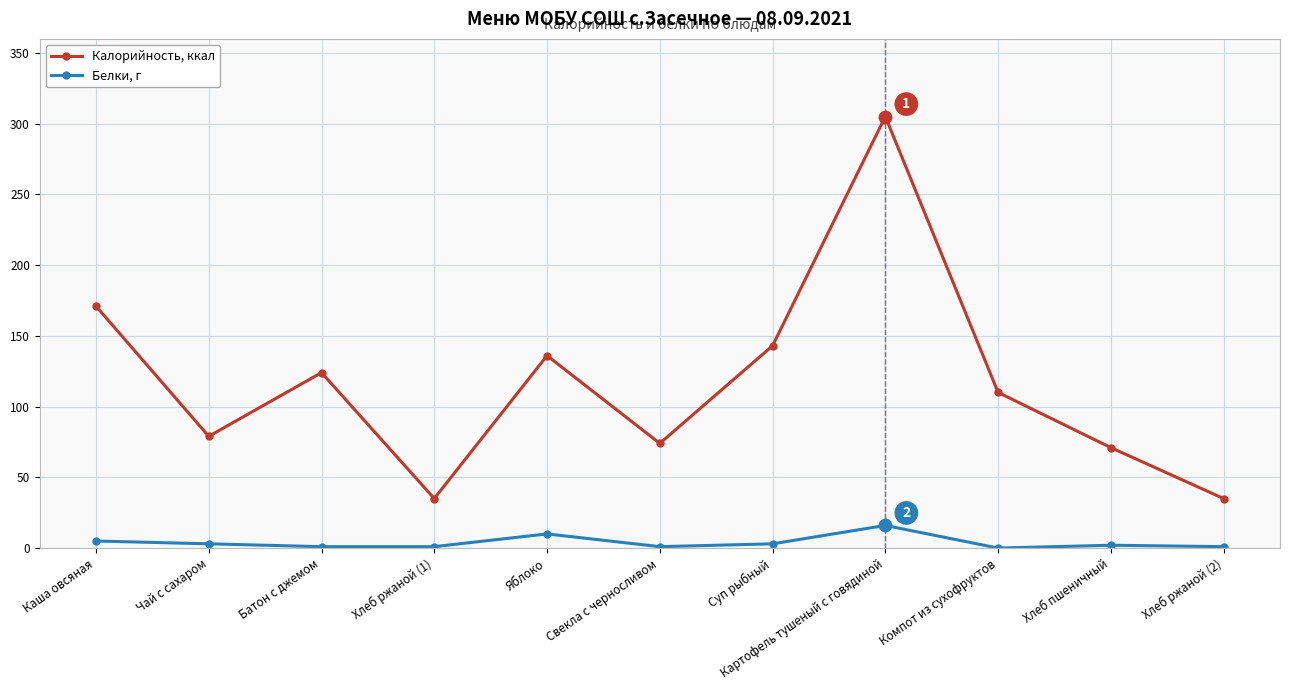

True or false: Белки, г has more than 0 interior local peaks.

True